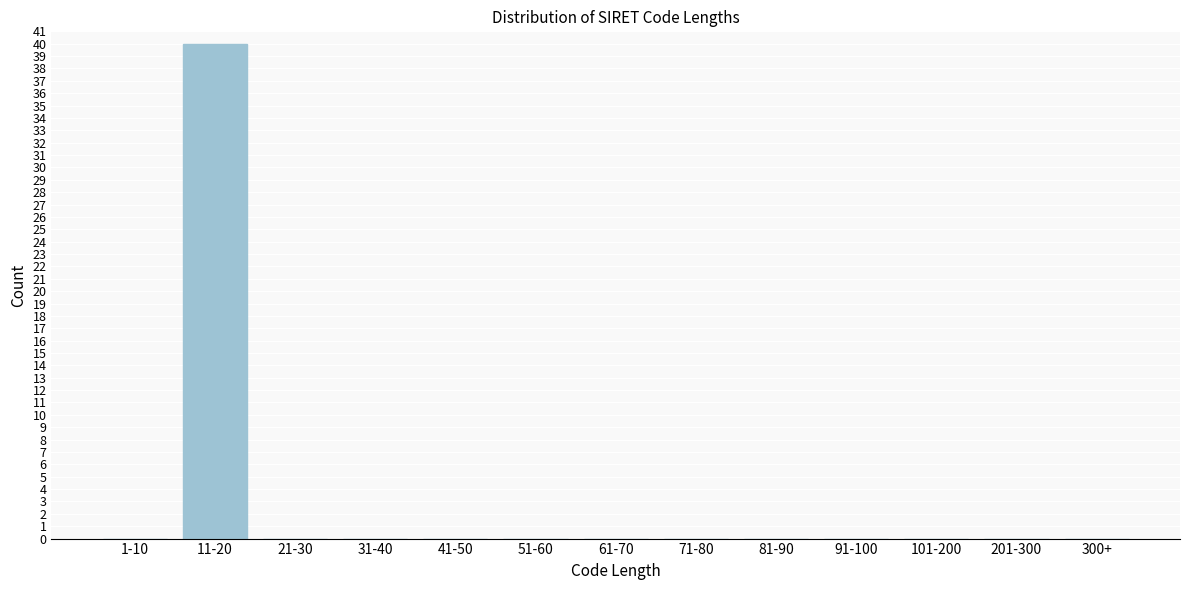

Reading left to right, extract all data points from this chart.

1-10=0	11-20=40	21-30=0	31-40=0	41-50=0	51-60=0	61-70=0	71-80=0	81-90=0	91-100=0	101-200=0	201-300=0	300+=0